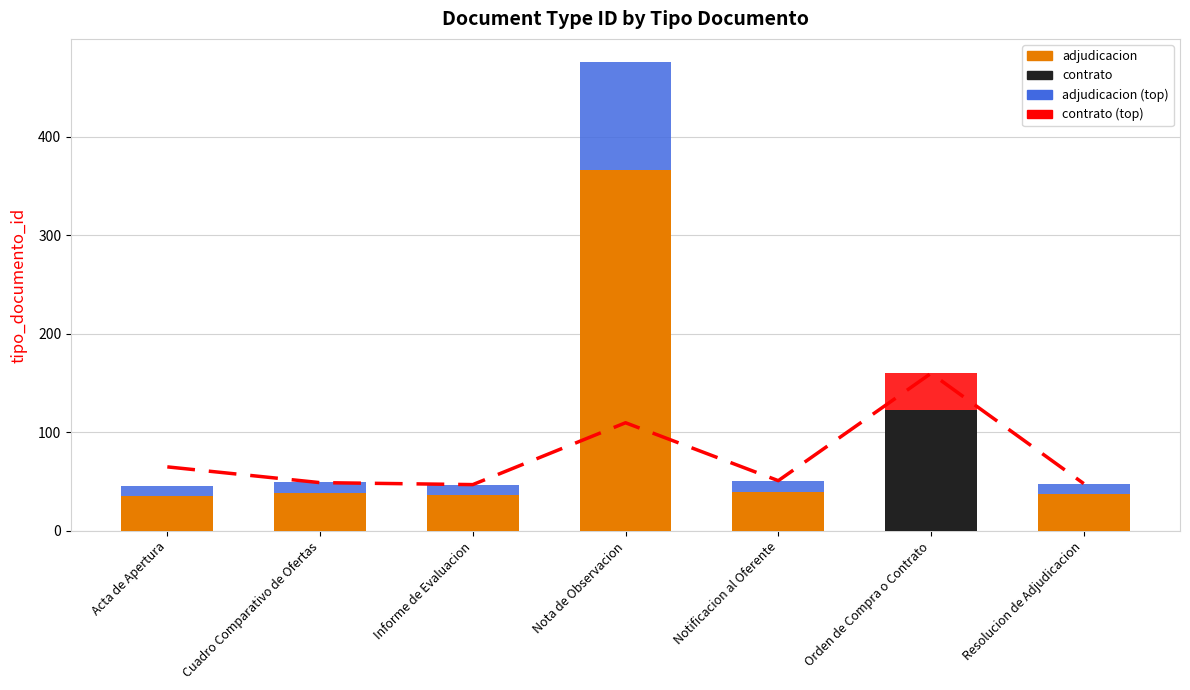

Which series has the largest total across all categories?

adjudicacion/contrato (base)